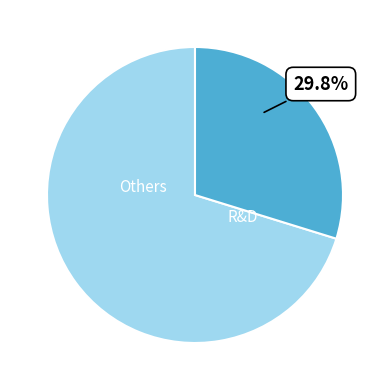

Do Others and R&D together represent more than half of the pie?

Yes